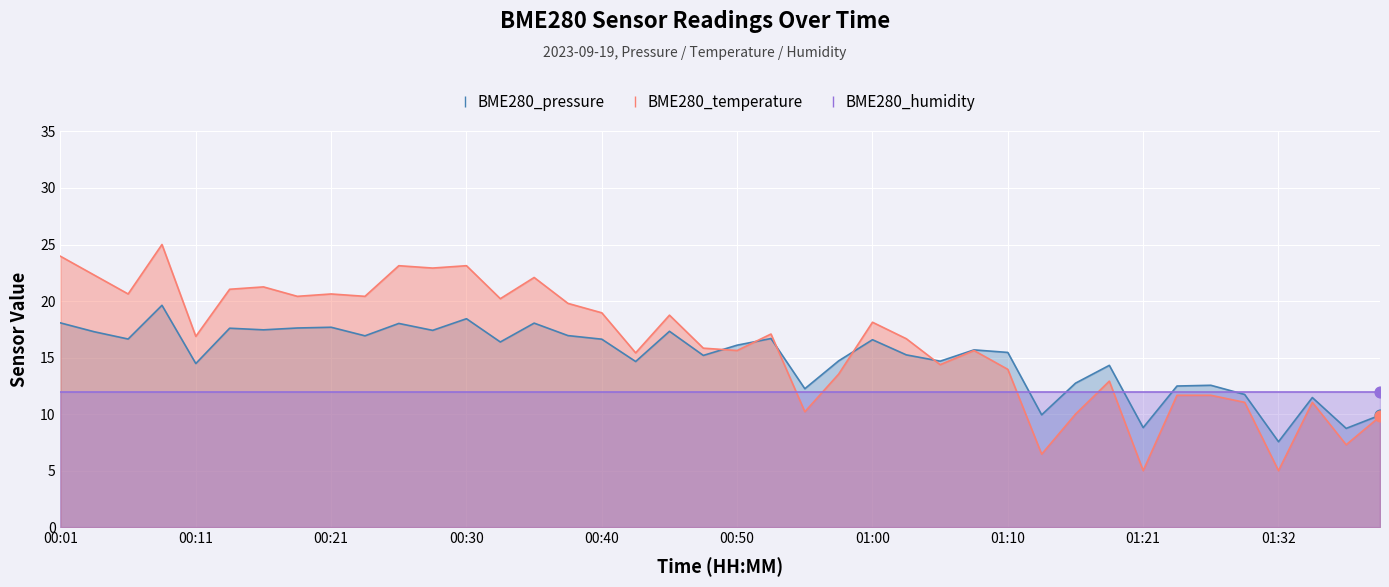

At how many categories does at least one series exceed 5?

40